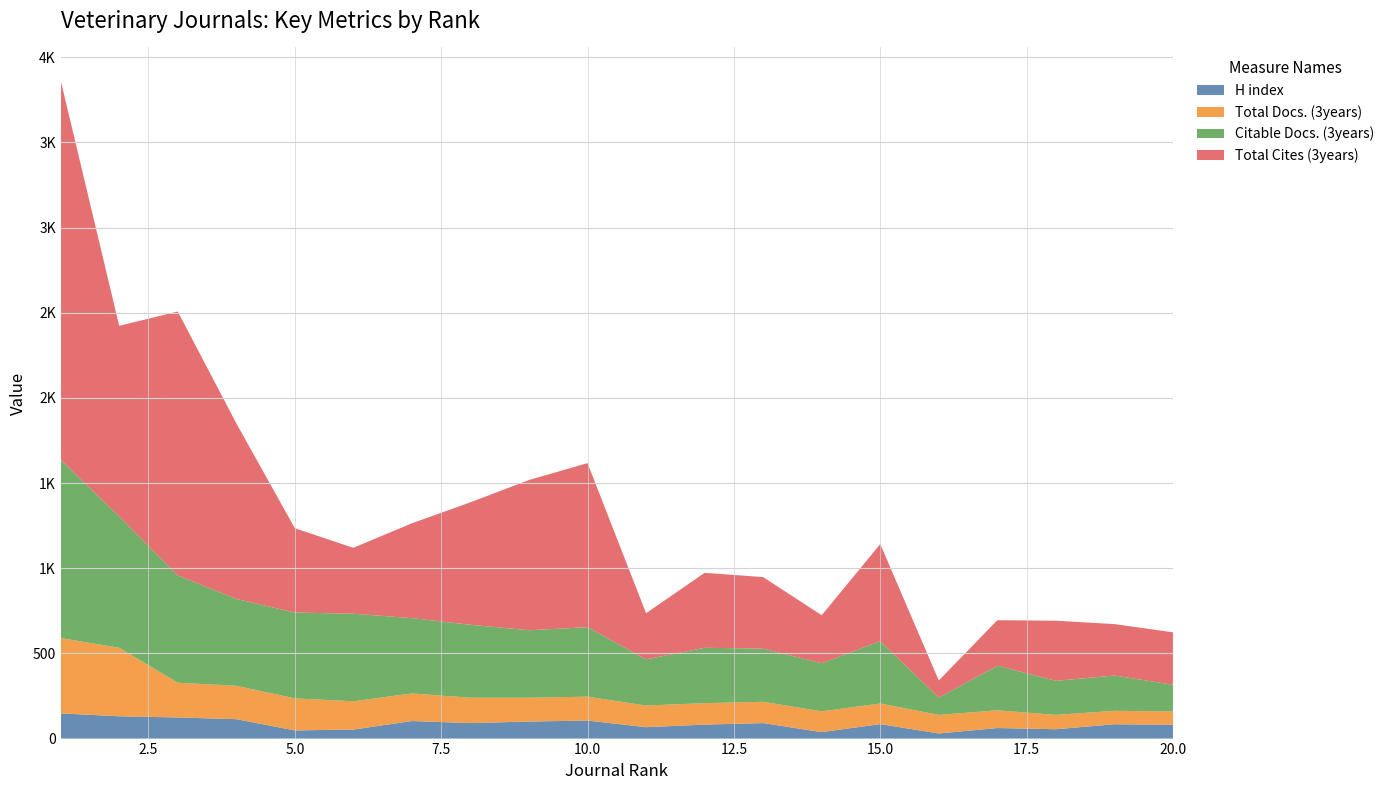

Reading right to left, extract all data points from this chart.

H index: 82	84	55	62	30	85	38	91	82	67	106	100	91	103	53	48	114	124	131	148
Total Docs. (3years): 77	79	84	104	109	121	122	125	126	127	140	140	149	162	166	188	196	204	402	442
Citable Docs. (3years): 157	207	200	262	101	366	282	312	325	271	408	396	428	442	514	504	510	630	771	1047
Total Cites (3years): 308	302	353	267	101	570	282	420	440	271	963	882	719	557	387	495	1031	1549	1119	2227